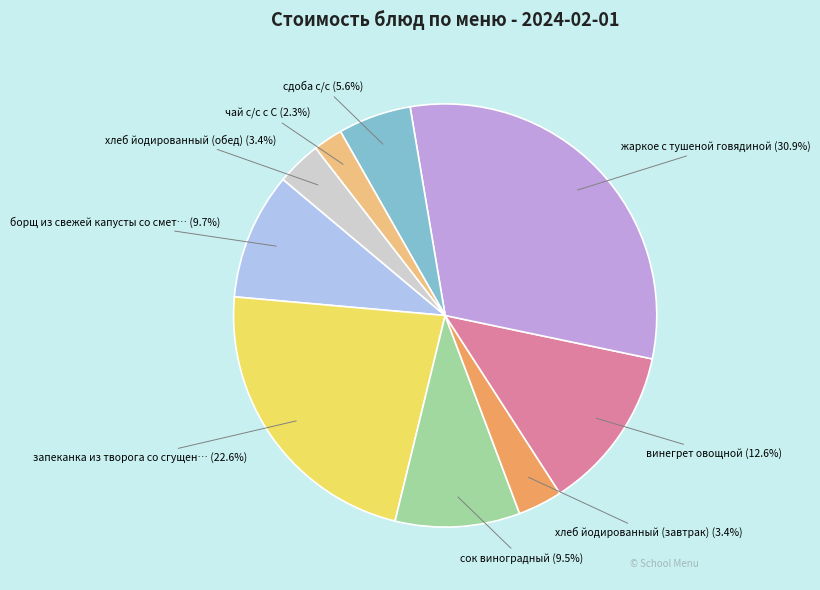

To the nearest percent, what is the average slice percentage?

11%